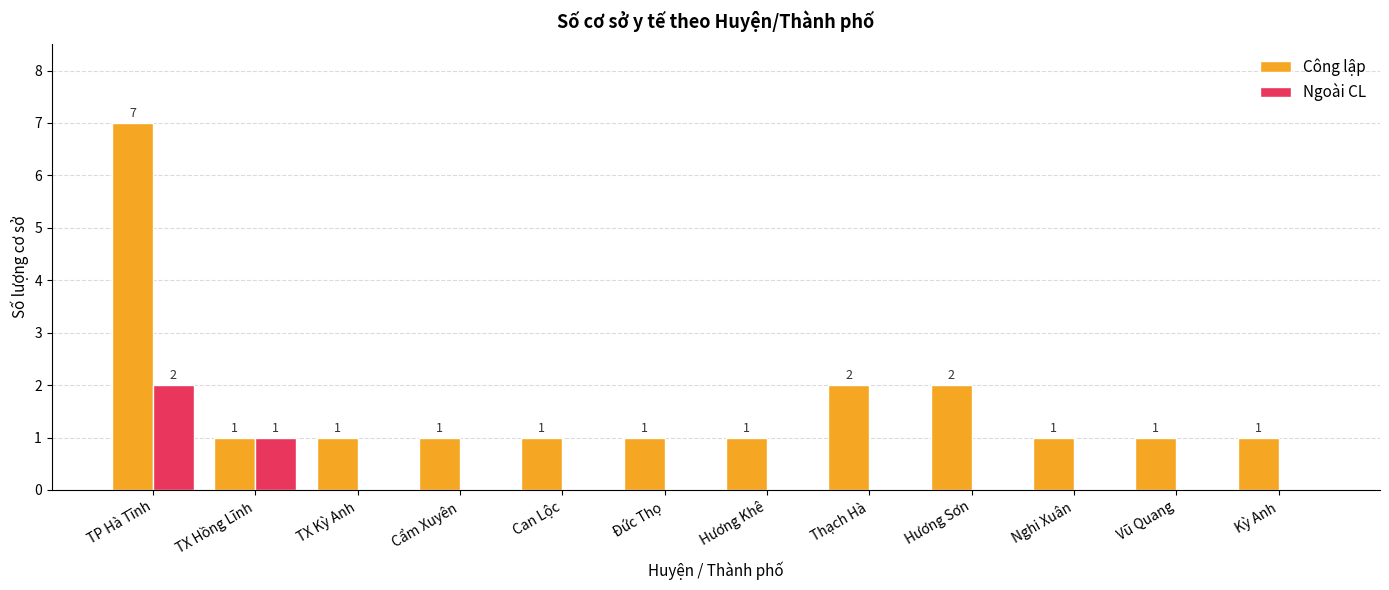

What is the sum of all Ngoài CL values?

3